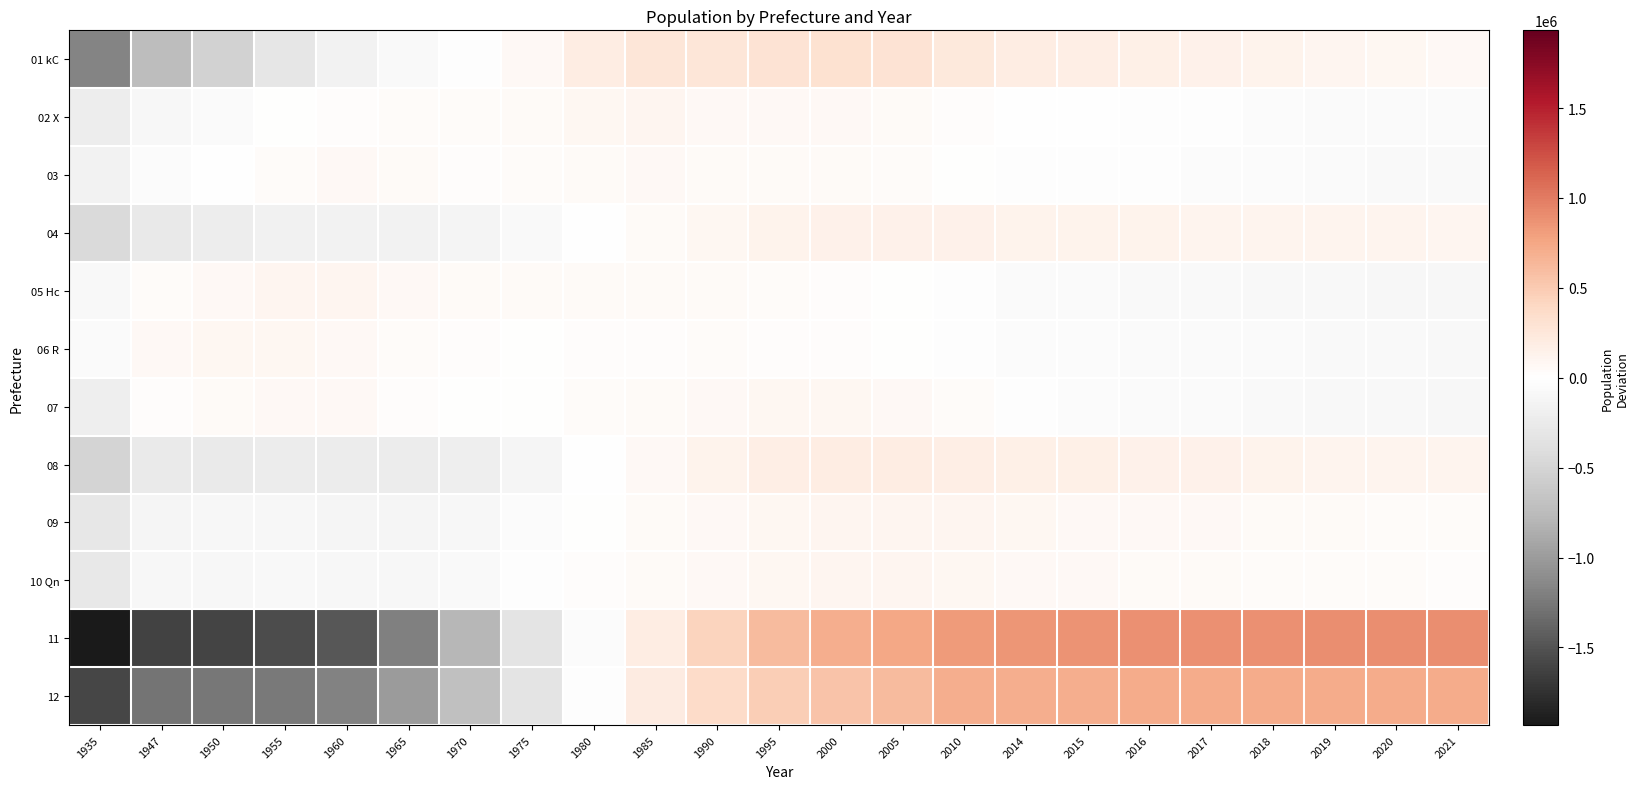

At which category is the sum across all series the highest?

2005